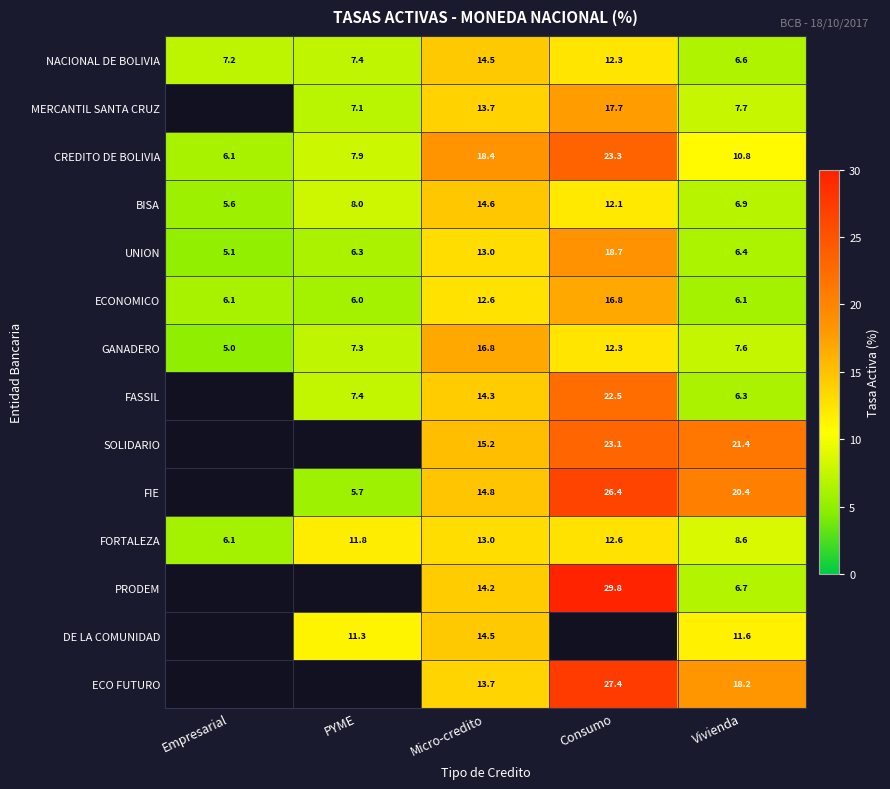

What is the spread (max minus min) of values at Consumo?

17.7